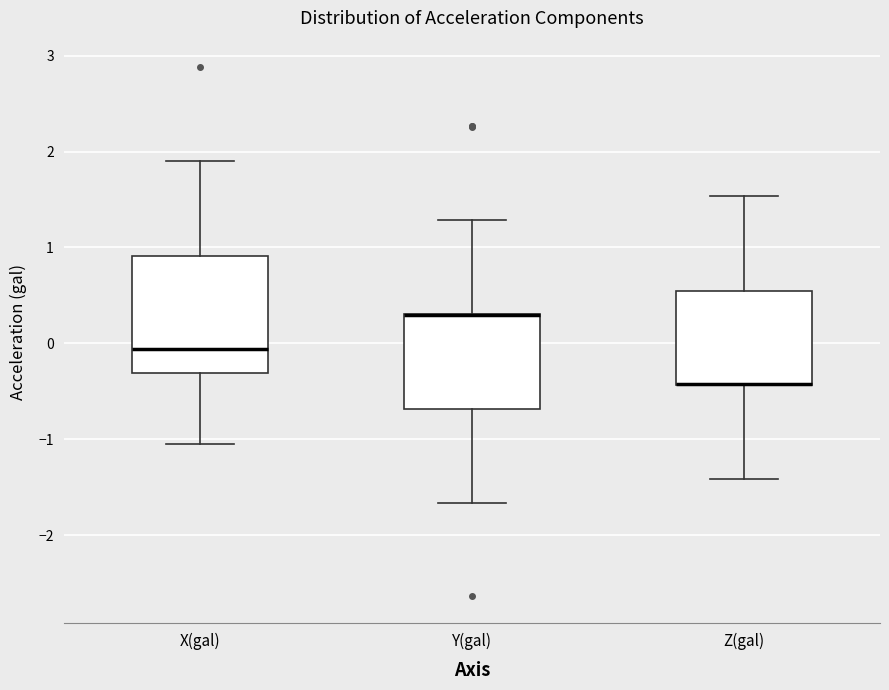

Where does the lower whisker of the box for Z(gal) end on the y-axis? The values are not printed on the chart, so give them approximately, as read against the axis.

-1.4